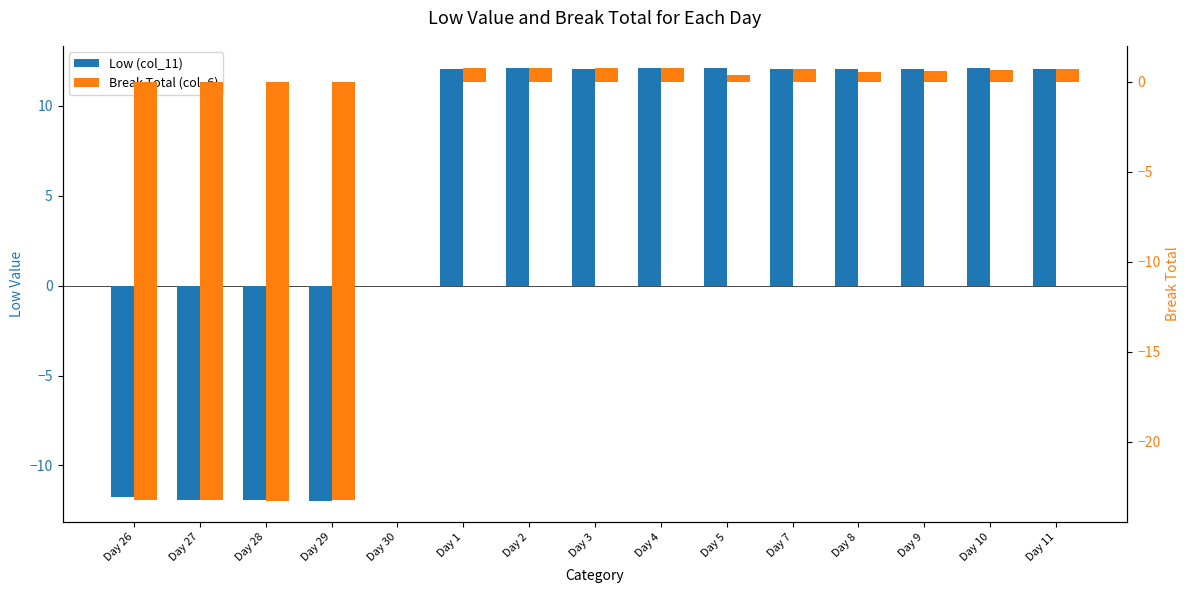

What is the difference between the highest and lowest values at Day 2?

11.3